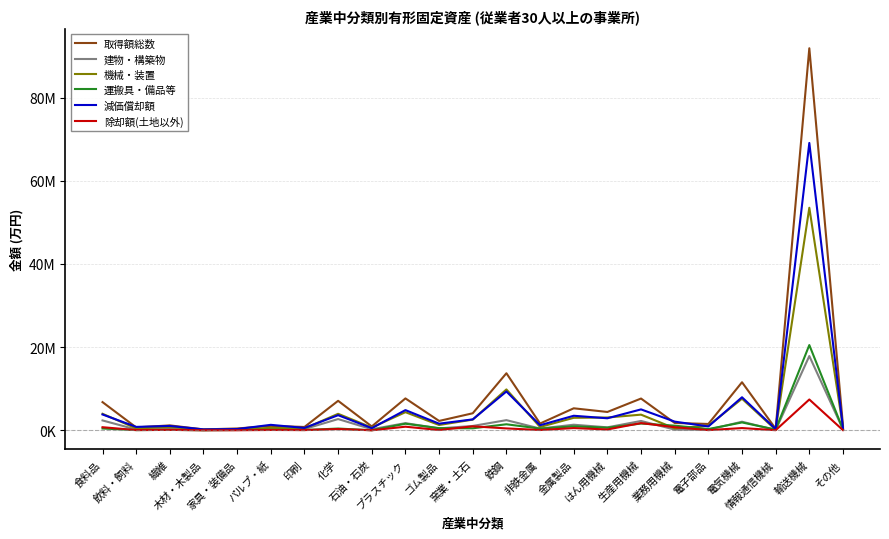

Reading left to right, what are all the values shown in this chart?

取得額総数: 食料品=6775660	飲料・飼料=697045	繊維=1180210	木材・木製品=214129	家具・装備品=439454	パルプ・紙=1058448	印刷=803208	化学=7089740	石油・石炭=931777	プラスチック=7667592	ゴム製品=2252738	窯業・土石=4095500	鉄鋼=13720096	非鉄金属=1627603	金属製品=5290244	はん用機械=4410692	生産用機械=7637365	業務用機械=1762945	電子部品=1524169	電気機械=11557995	情報通信機械=373978	輸送機械=91860563	その他=1140225
建物・構築物: 食料品=2372695	飲料・飼料=185704	繊維=298469	木材・木製品=49203	家具・装備品=216987	パルプ・紙=333522	印刷=302739	化学=2700590	石油・石炭=256575	プラスチック=1725079	ゴム製品=458379	窯業・土石=1043839	鉄鋼=2443035	非鉄金属=417788	金属製品=1341432	はん用機械=713904	生産用機械=2246708	業務用機械=170599	電子部品=137159	電気機械=2066721	情報通信機械=65205	輸送機械=17859404	その他=232961
機械・装置: 食料品=3969331	飲料・飼料=463878	繊維=778874	木材・木製品=151622	家具・装備品=146116	パルプ・紙=603987	印刷=433463	化学=3966916	石油・石炭=661449	プラスチック=4357919	ゴム製品=1274627	窯業・土石=2568889	鉄鋼=9828135	非鉄金属=801363	金属製品=3001457	はん用機械=3076366	生産用機械=3763105	業務用機械=477123	電子部品=1085351	電気機械=7600114	情報通信機械=138647	輸送機械=53506527	その他=683981
運搬具・備品等: 食料品=433634	飲料・飼料=47463	繊維=102867	木材・木製品=13304	家具・装備品=76351	パルプ・紙=120939	印刷=67006	化学=422234	石油・石炭=13753	プラスチック=1584594	ゴム製品=519732	窯業・土石=482772	鉄鋼=1448926	非鉄金属=408452	金属製品=947355	はん用機械=620422	生産用機械=1627552	業務用機械=1115223	電子部品=301659	電気機械=1891160	情報通信機械=170126	輸送機械=20494632	その他=223283
減価償却額: 食料品=3806394	飲料・飼料=818764	繊維=1044210	木材・木製品=219767	家具・装備品=301082	パルプ・紙=1314299	印刷=567490	化学=3631967	石油・石炭=522559	プラスチック=4855837	ゴム製品=1593209	窯業・土石=2625303	鉄鋼=9334928	非鉄金属=1224209	金属製品=3496112	はん用機械=2890939	生産用機械=5028749	業務用機械=2088945	電子部品=923748	電気機械=7942873	情報通信機械=289100	輸送機械=69091480	その他=571619
除却額(土地以外): 食料品=743066	飲料・飼料=56180	繊維=102238	木材・木製品=10661	家具・装備品=12880	パルプ・紙=78784	印刷=47945	化学=309655	石油・石炭=3574	プラスチック=866708	ゴム製品=70164	窯業・土石=954676	鉄鋼=456187	非鉄金属=69756	金属製品=538357	はん用機械=200760	生産用機械=1736072	業務用機械=753167	電子部品=42611	電気機械=537566	情報通信機械=27282	輸送機械=7408629	その他=39890